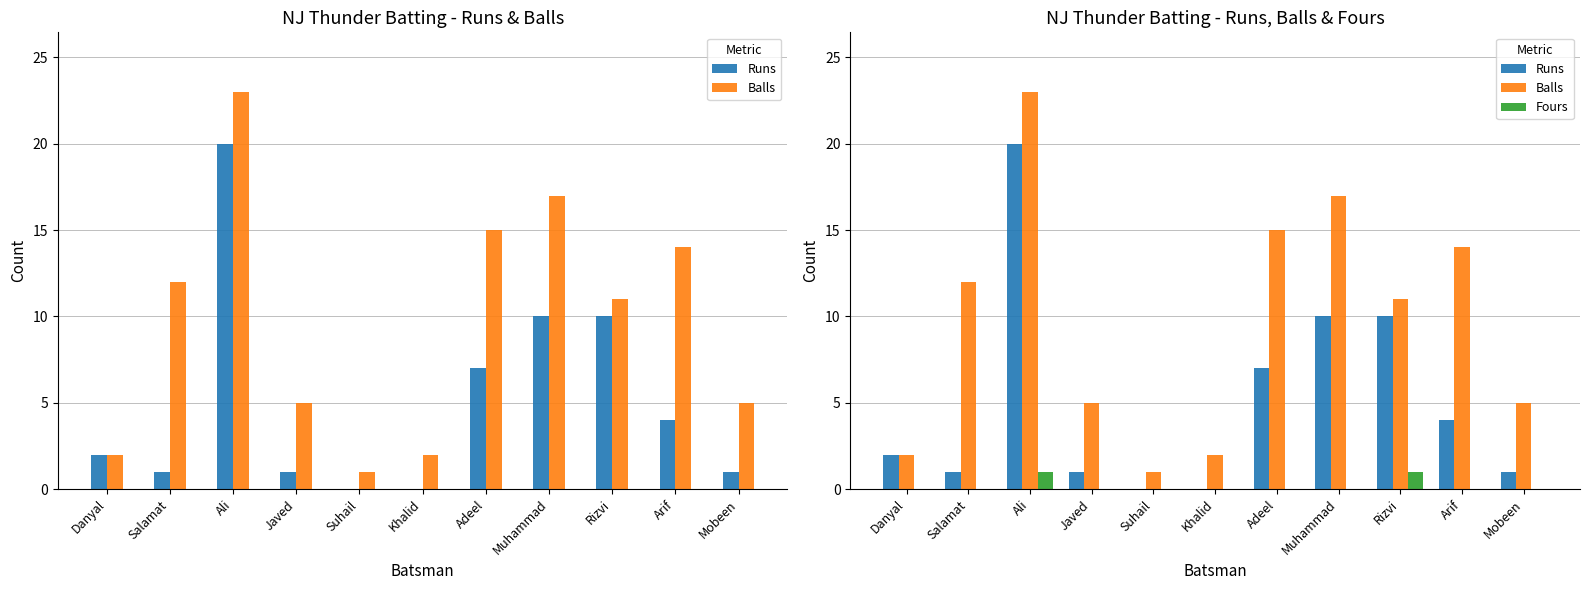

True or false: Runs has a value of 12 at Adeel.

False